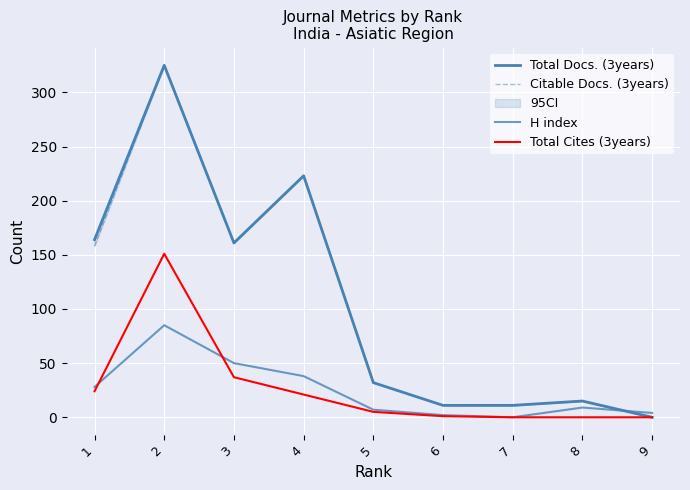

List the labels in order of Total Cites (3years) value, largest first.

2, 3, 1, 4, 5, 6, 7, 8, 9